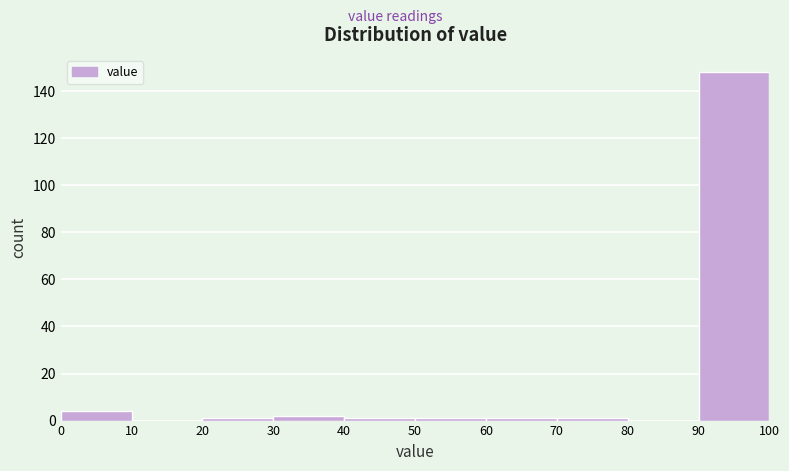

Reading left to right, list every bar in this chart as the range it spans on the x-axis followed by its height. The values are not printed on the chart, so give them approximately, as read against the axis.

0 to 10: 4
10 to 20: 0
20 to 30: under 2
30 to 40: 2
40 to 50: under 2
50 to 60: under 2
60 to 70: under 2
70 to 80: under 2
80 to 90: 0
90 to 100: 148